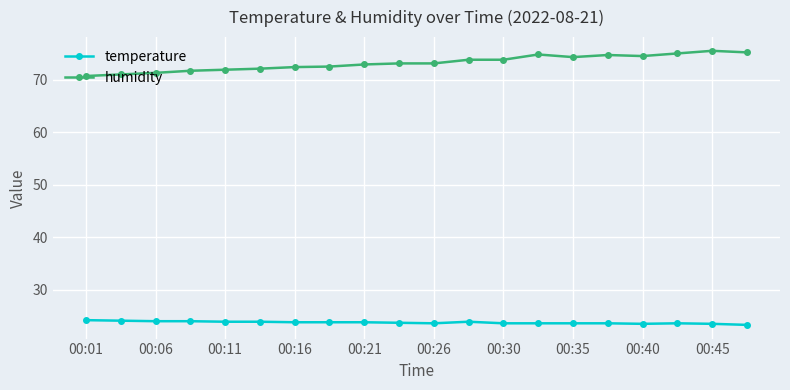

What is the highest value of the temperature series?

24.2